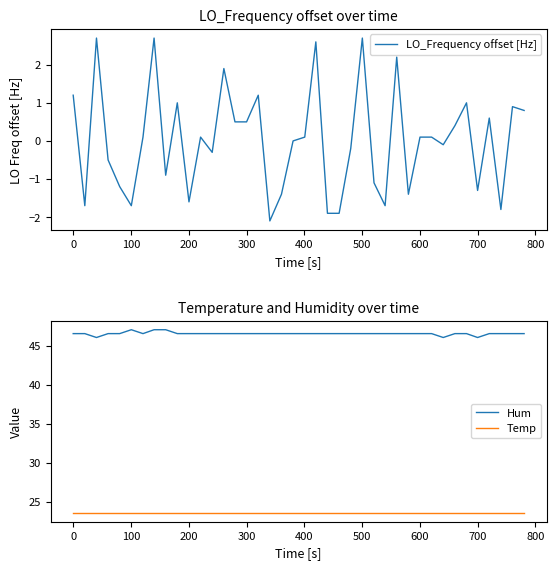

True or false: Temp and Hum cross at least once.

False